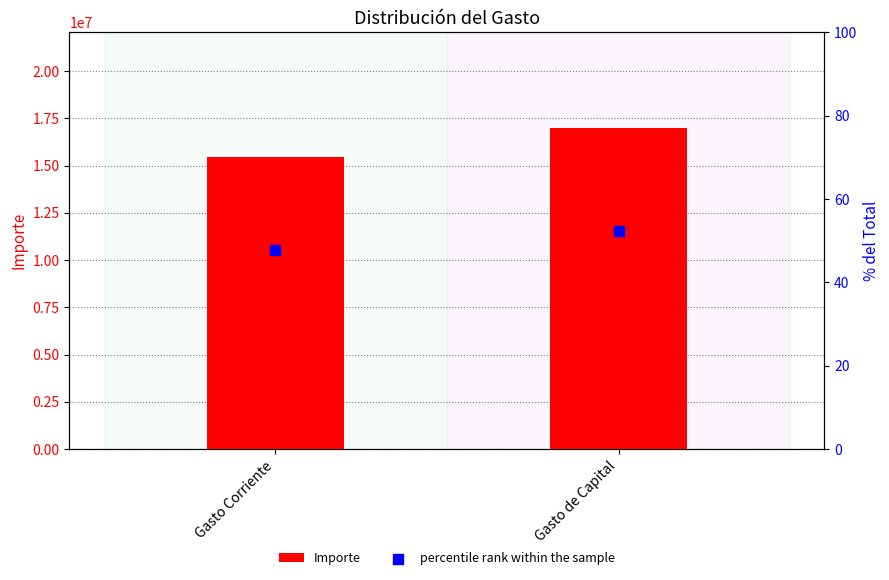

At which category is the sum across all series the highest?

Gasto de Capital